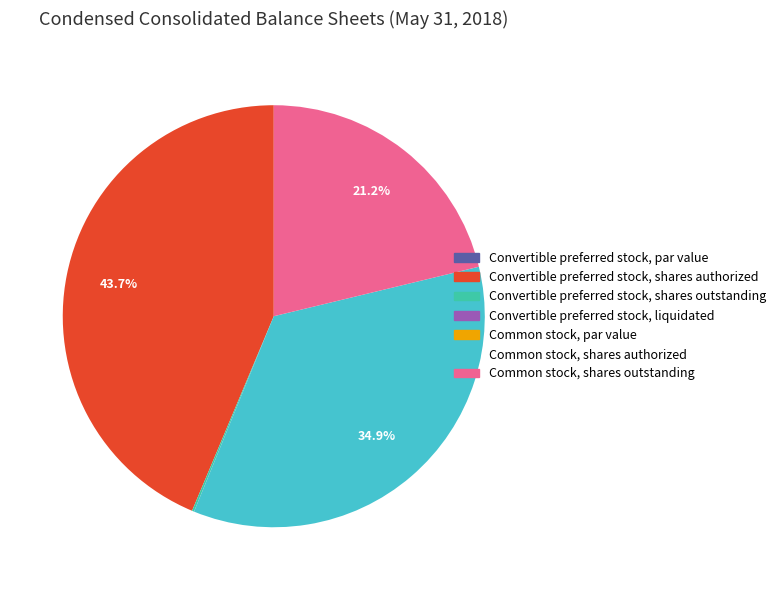

What percentage is the Convertible preferred stock, shares authorized slice, to the nearest percent?

44%